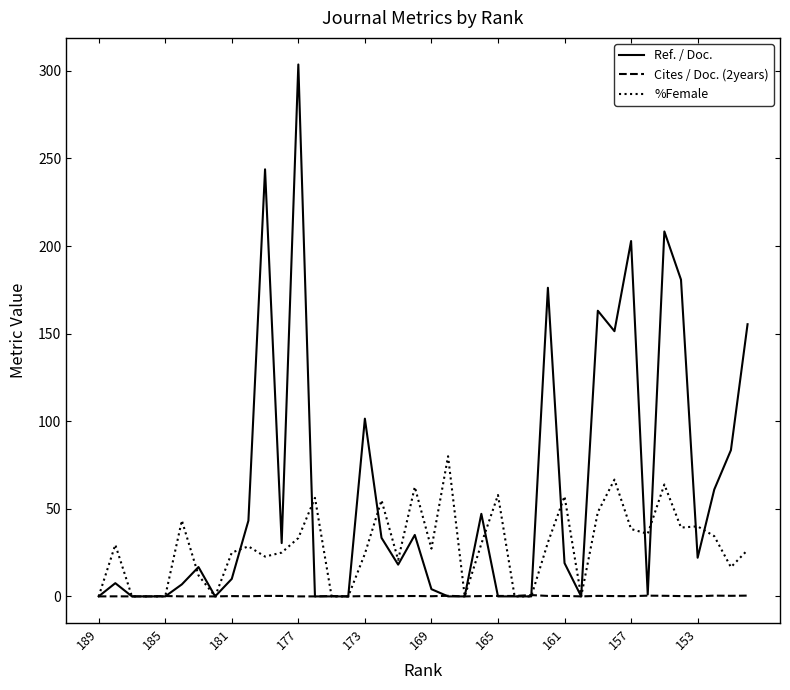

List the series in order of their peak value, lowest first.

Cites / Doc. (2years), %Female, Ref. / Doc.